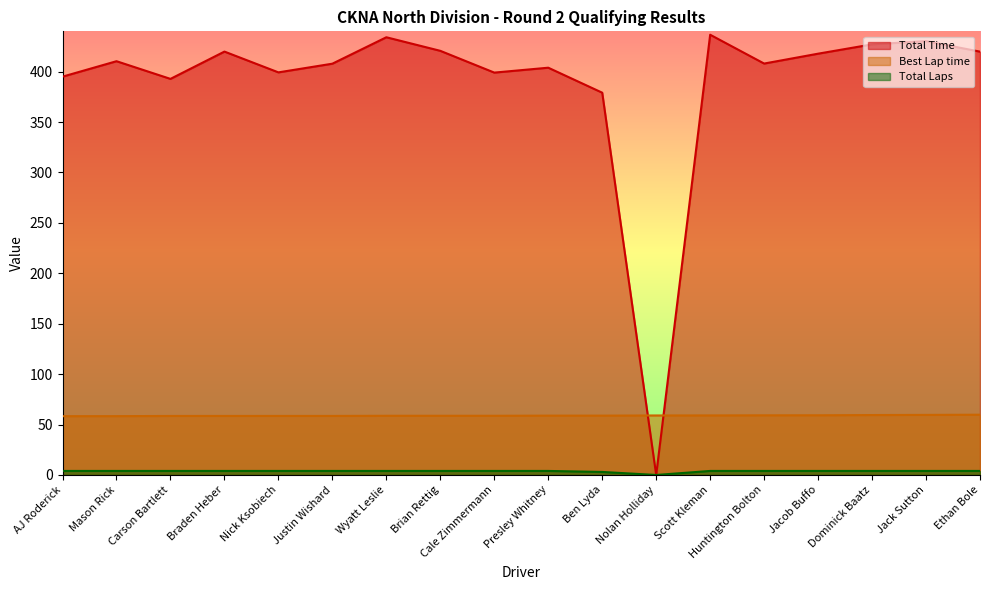

True or false: Total Time and Total Laps cross at least once.

False